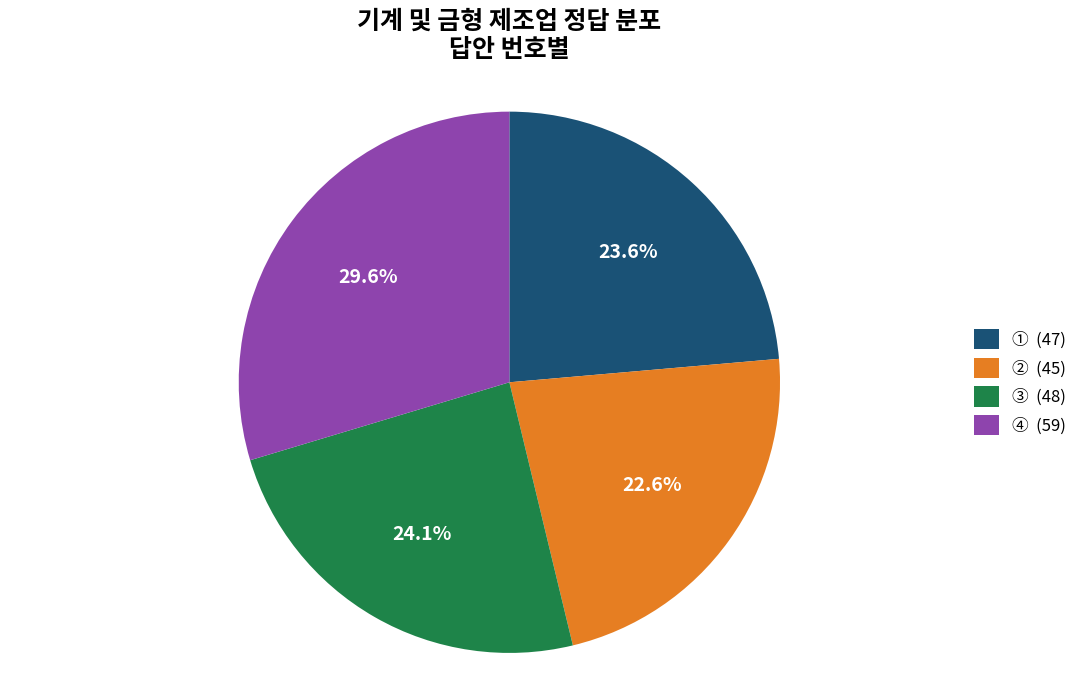

Which has a higher value, ② (45) or ④ (59)?

④ (59)